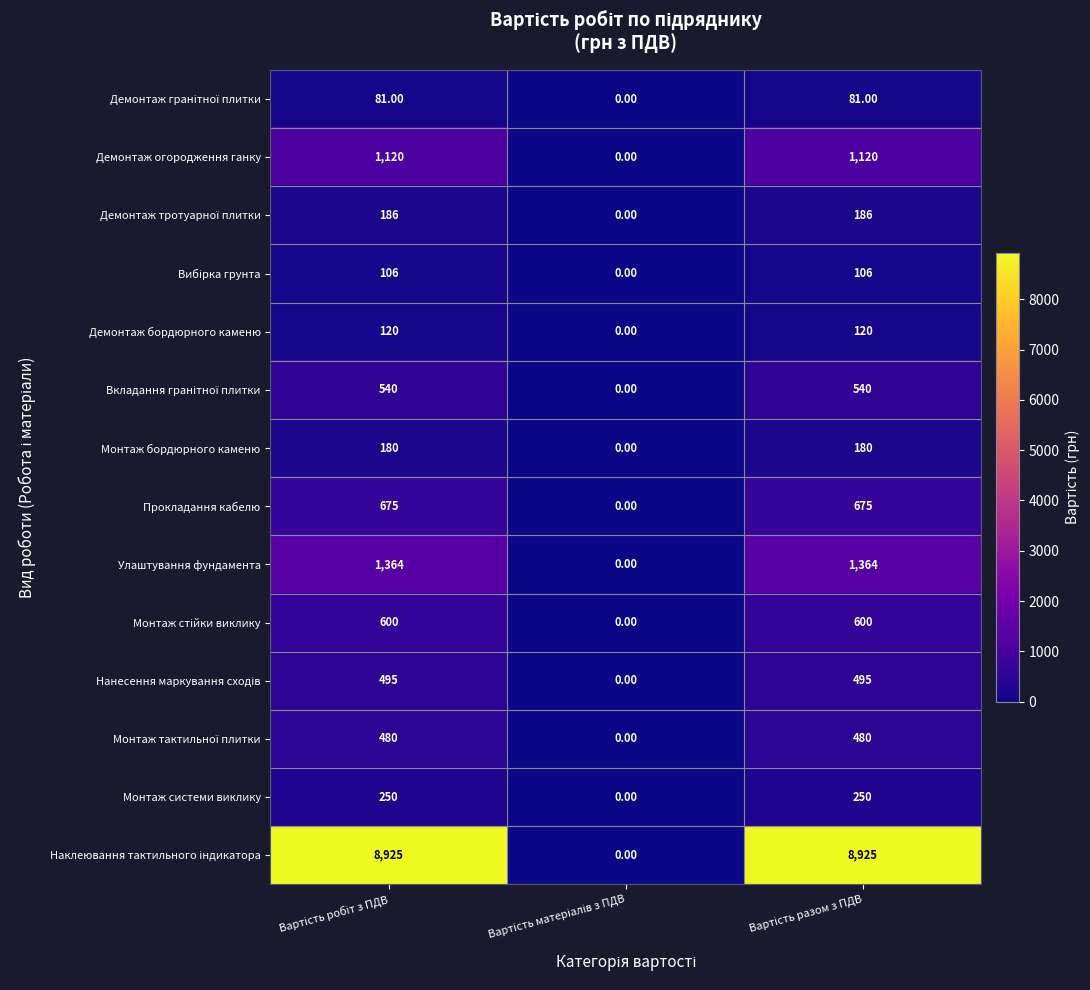

What is the sum of all Демонтаж огородження ганку values?

2240